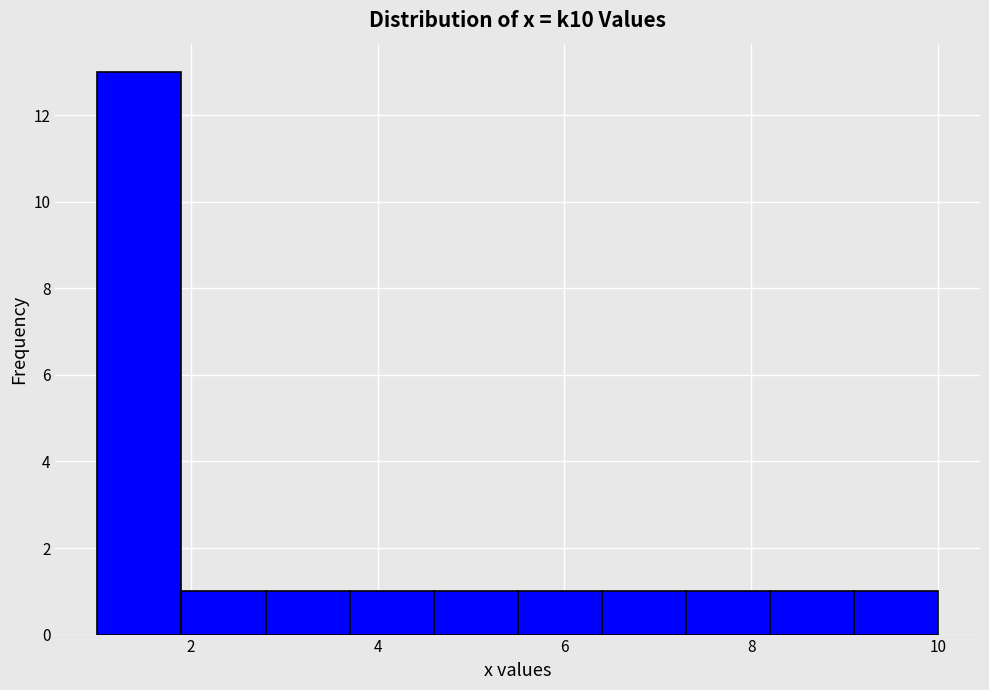

Reading left to right, transcribe this chart: for each bar, give the range it covers on the x-axis and its height. Neither the bar edges nor the heights are printed on the chart, so give them approximately, as read against the axes.

1.0 to 1.9: 13
1.9 to 2.8: 1
2.8 to 3.7: 1
3.7 to 4.6: 1
4.6 to 5.5: 1
5.5 to 6.4: 1
6.4 to 7.3: 1
7.3 to 8.2: 1
8.2 to 9.1: 1
9.1 to 10.0: 1